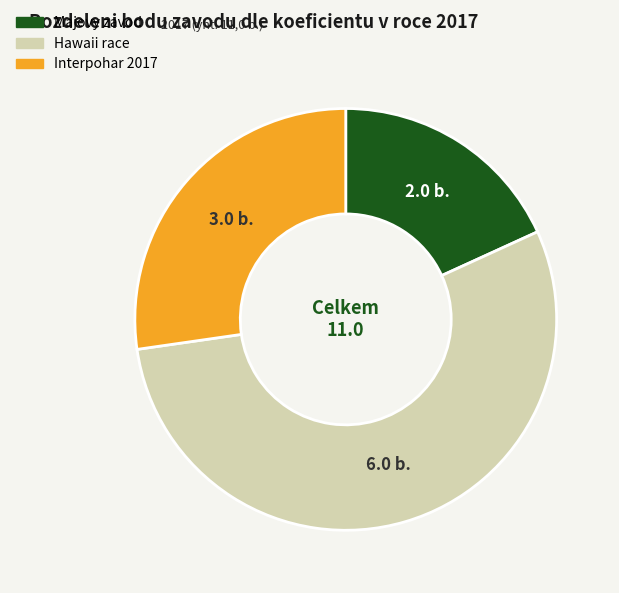

The Interpohar 2017 slice represents 27% of the pie. True or false?

True